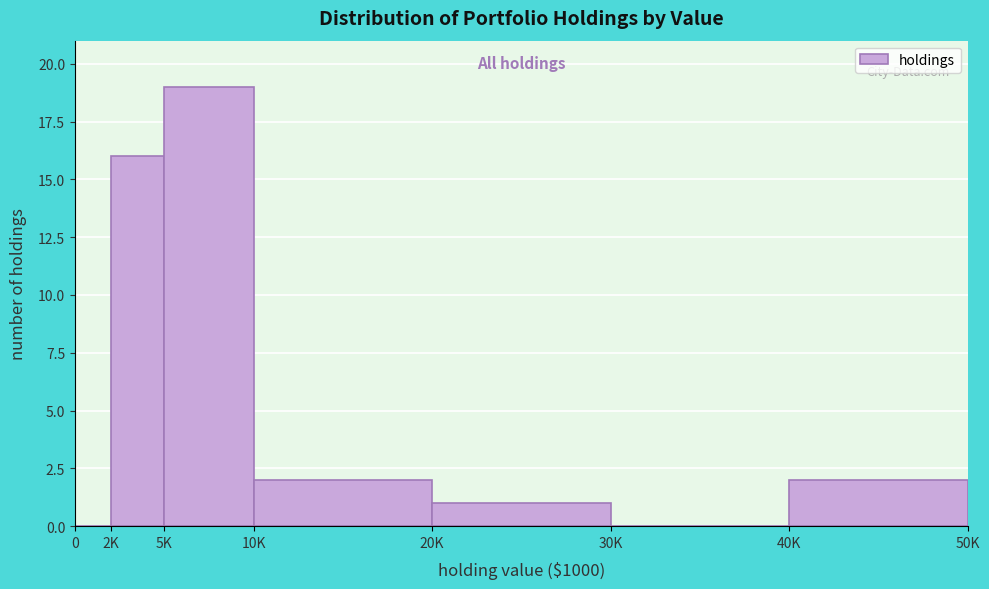

Reading left to right, list all the values displayed in this chart.

0=0	2K=16	5K=19	10K=2	20K=1	30K=0	40K=2